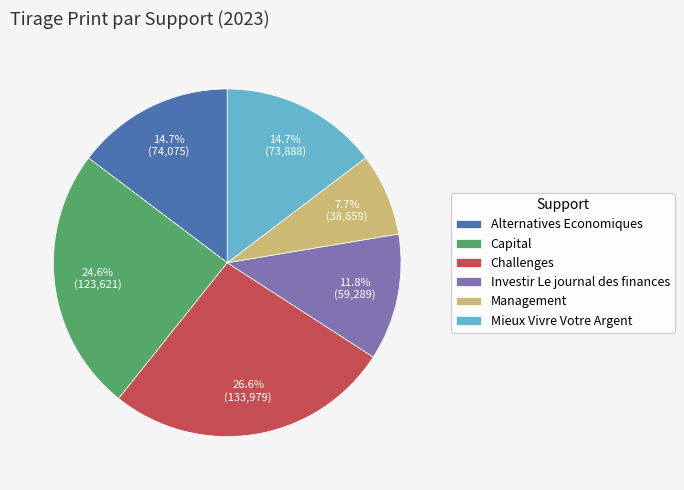

The Management slice represents 19% of the pie. True or false?

False